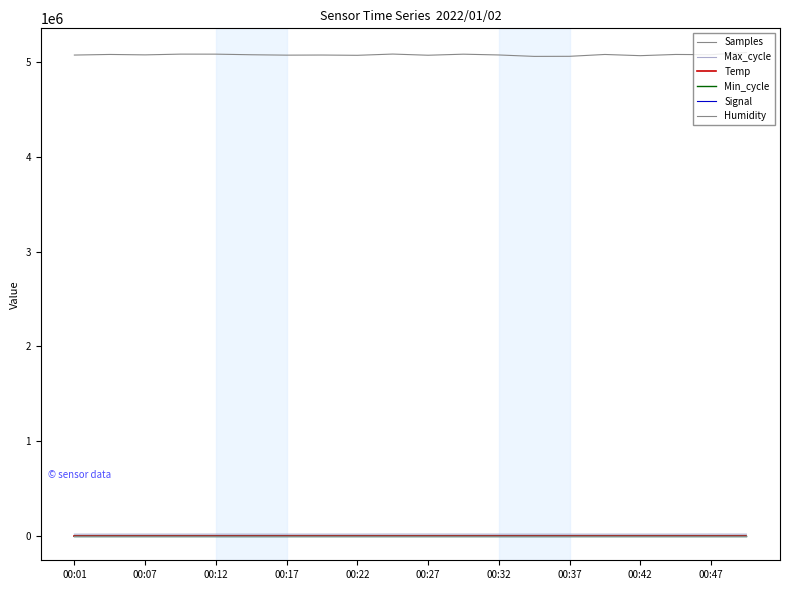

How many lines are shown in the chart?

6